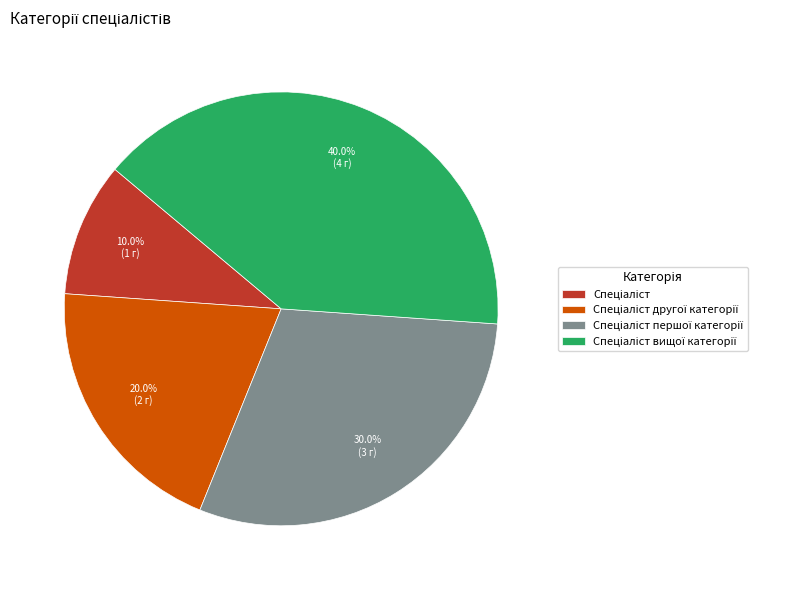

To the nearest percent, what is the difference between the largest and smallest slice percentages?

30%